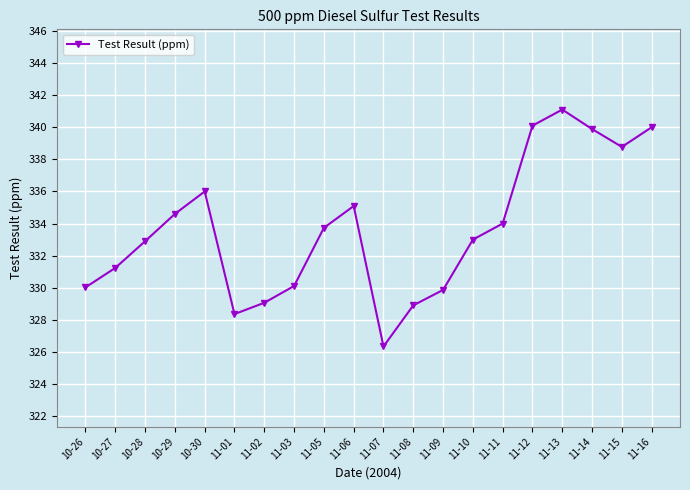

At which category does the chart reach its minimum across all series?

11-07